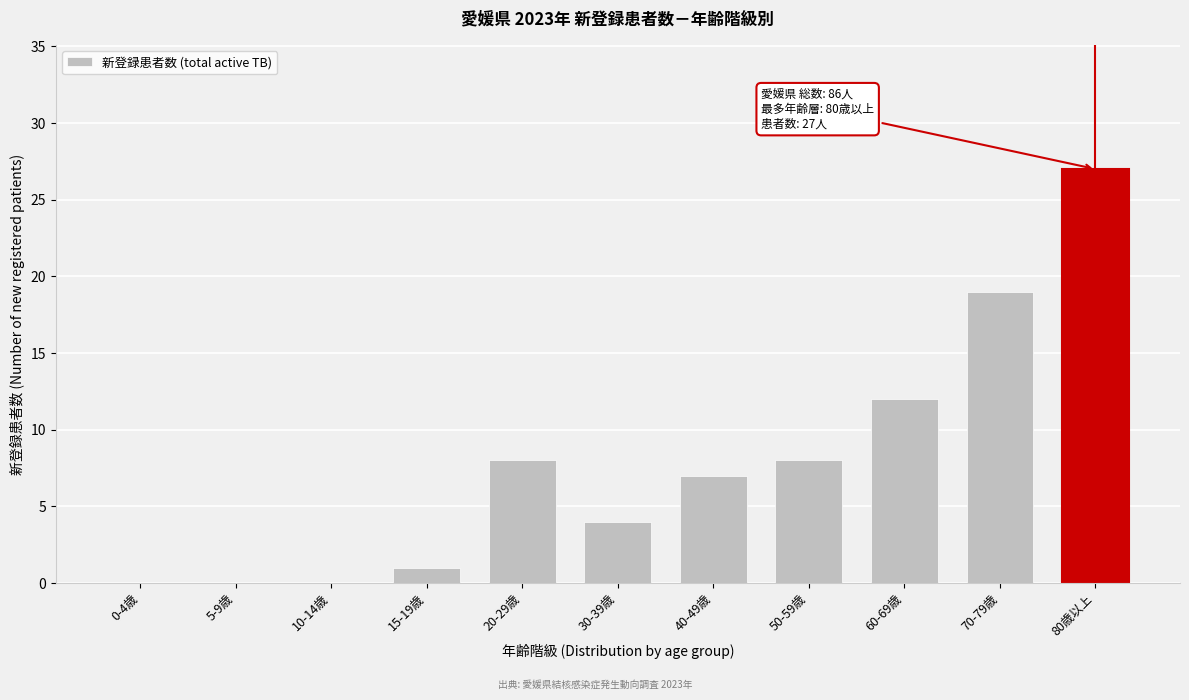

Reading left to right, list all the values displayed in this chart.

0-4歳=0	5-9歳=0	10-14歳=0	15-19歳=1	20-29歳=8	30-39歳=4	40-49歳=7	50-59歳=8	60-69歳=12	70-79歳=19	80歳以上=27